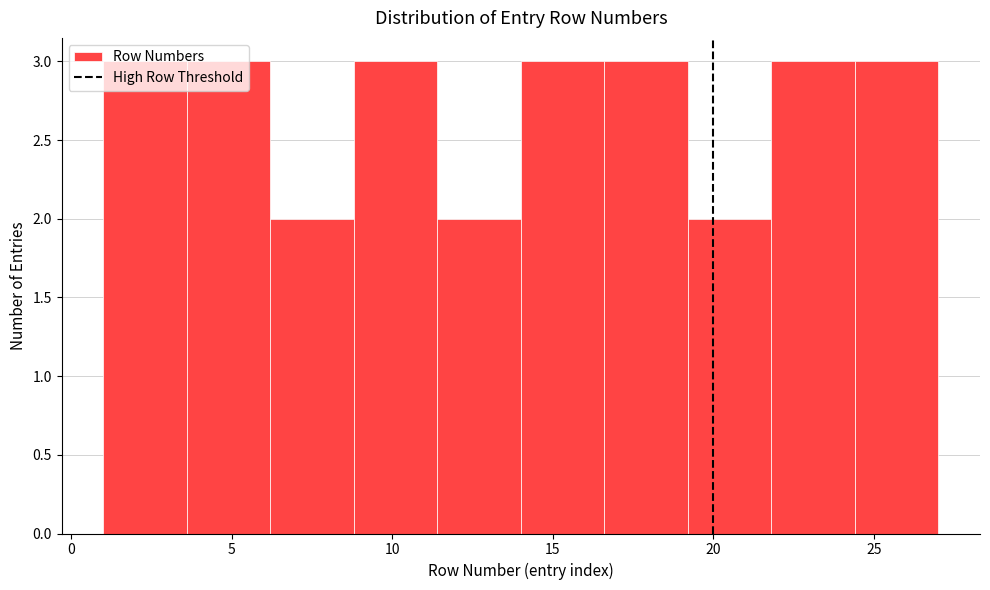

Reading left to right, list every bar in this chart as the range it spans on the x-axis followed by its height. Neither the bar edges nor the heights are printed on the chart, so give them approximately, as read against the axes.

1.0 to 3.6: 3
3.6 to 6.2: 3
6.2 to 8.8: 2
8.8 to 11.4: 3
11.4 to 14.0: 2
14.0 to 16.6: 3
16.6 to 19.2: 3
19.2 to 21.8: 2
21.8 to 24.4: 3
24.4 to 27.0: 3